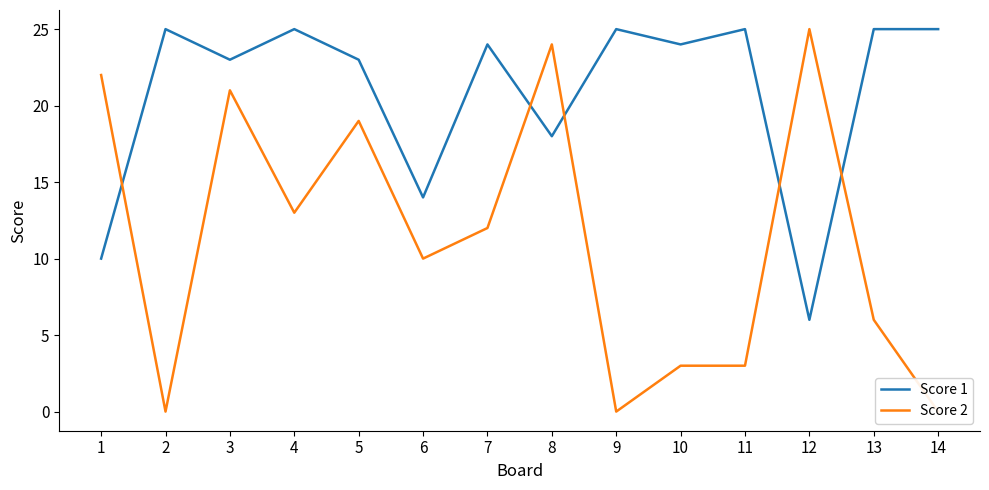

True or false: Score 1 has a value of 14 at 6.

True